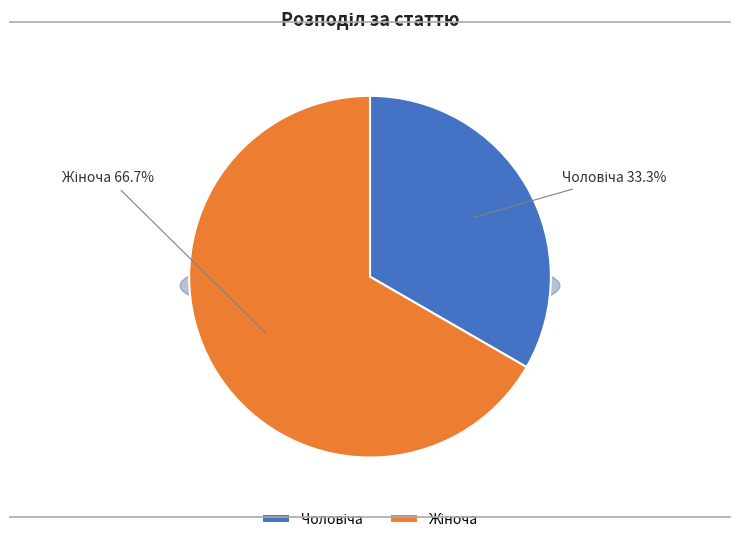

Rank the categories by value from lowest to highest.

Чоловіча, Жіноча